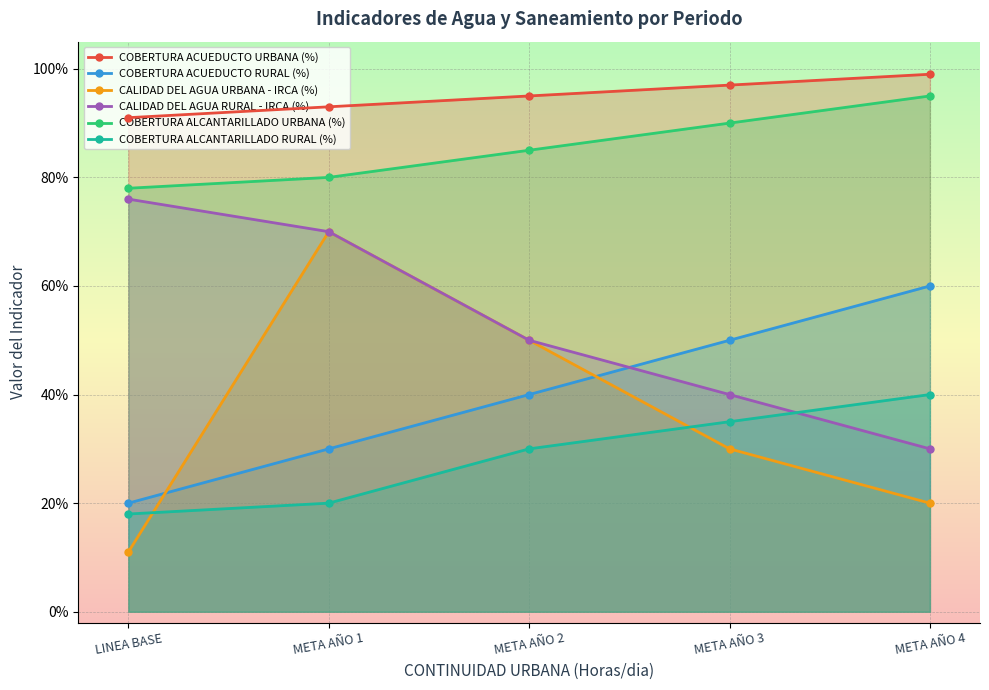

What position from the left is META AÑO 1?

2